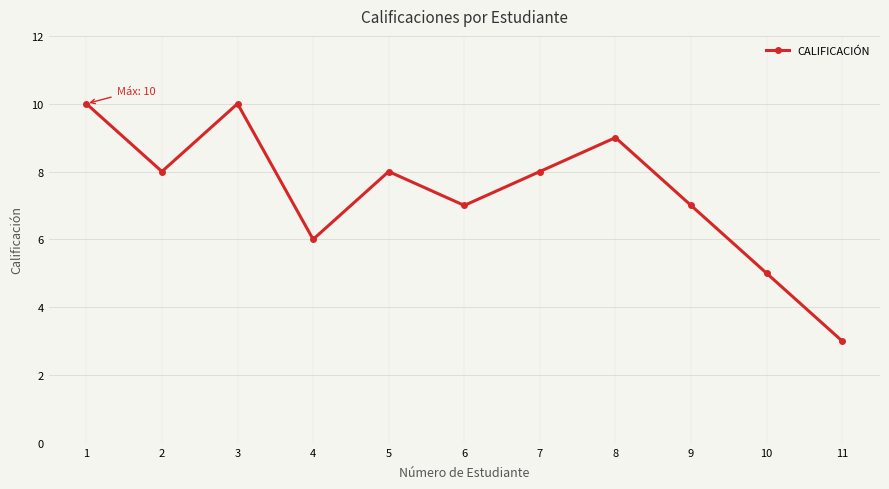

What is the sum of all values?

81